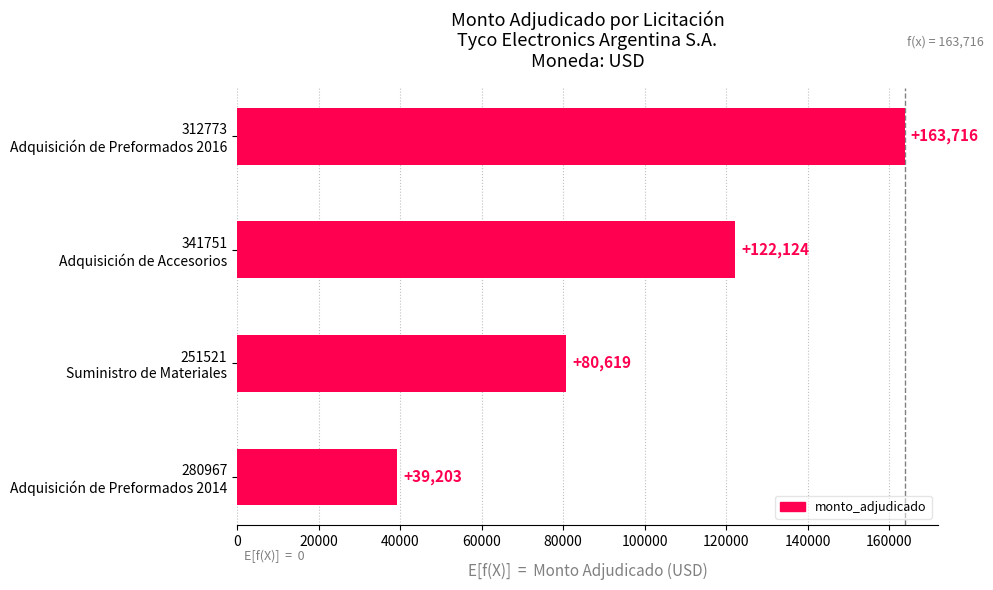

Are the bars grouped side by side (vs. stacked)?

No